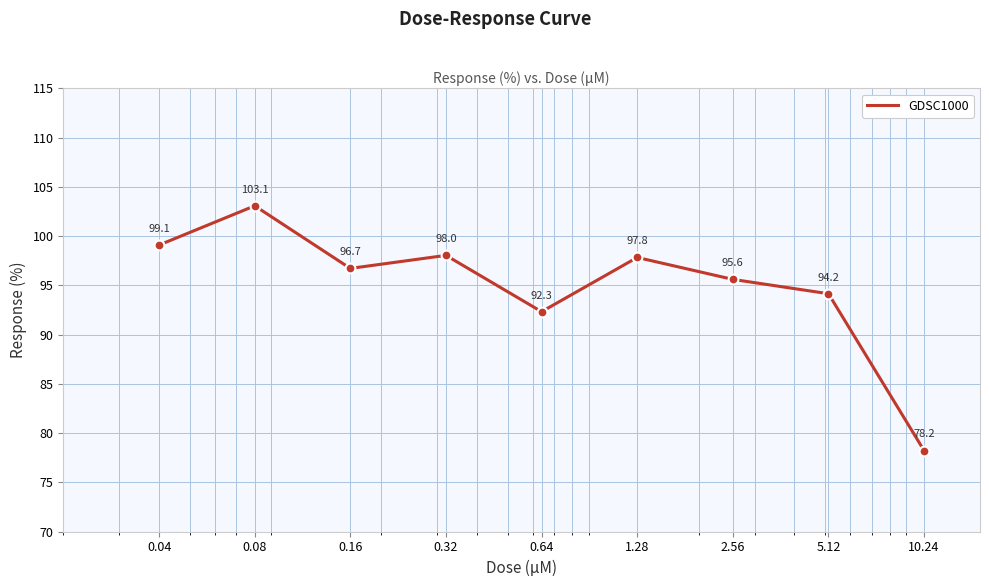

What is the minimum value shown in the chart?

78.2